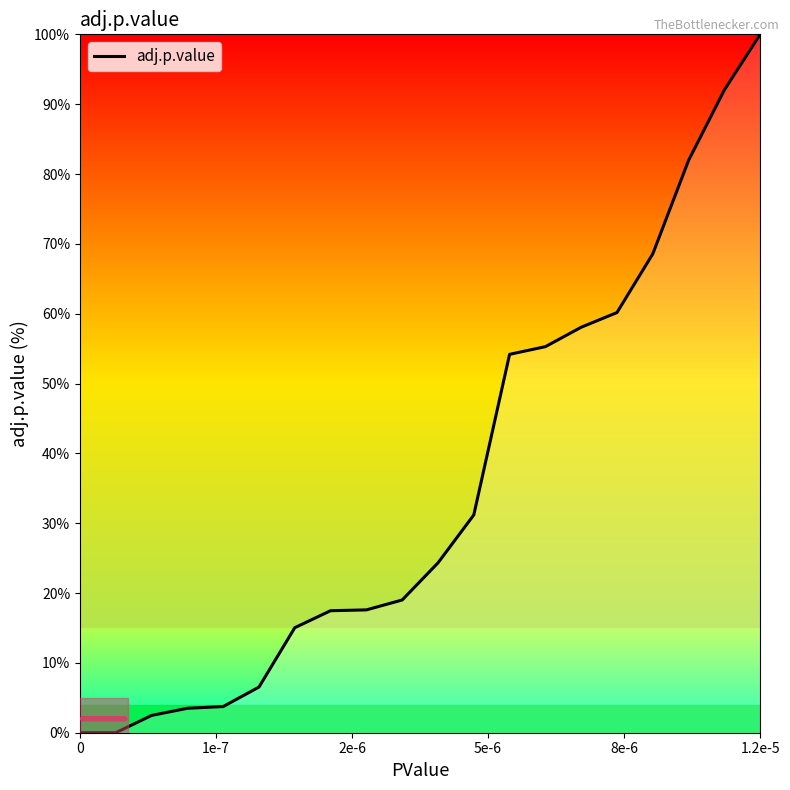

Does the chart have visible grid lines?

No